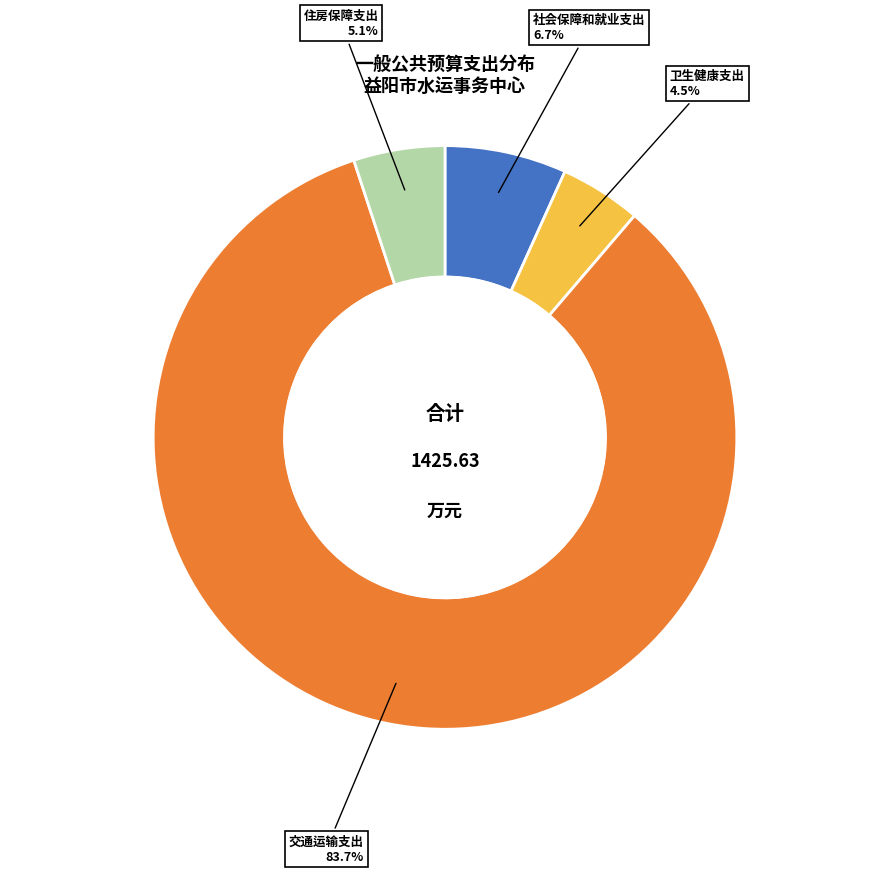

Which has a higher value, 住房保障支出 or 卫生健康支出?

住房保障支出